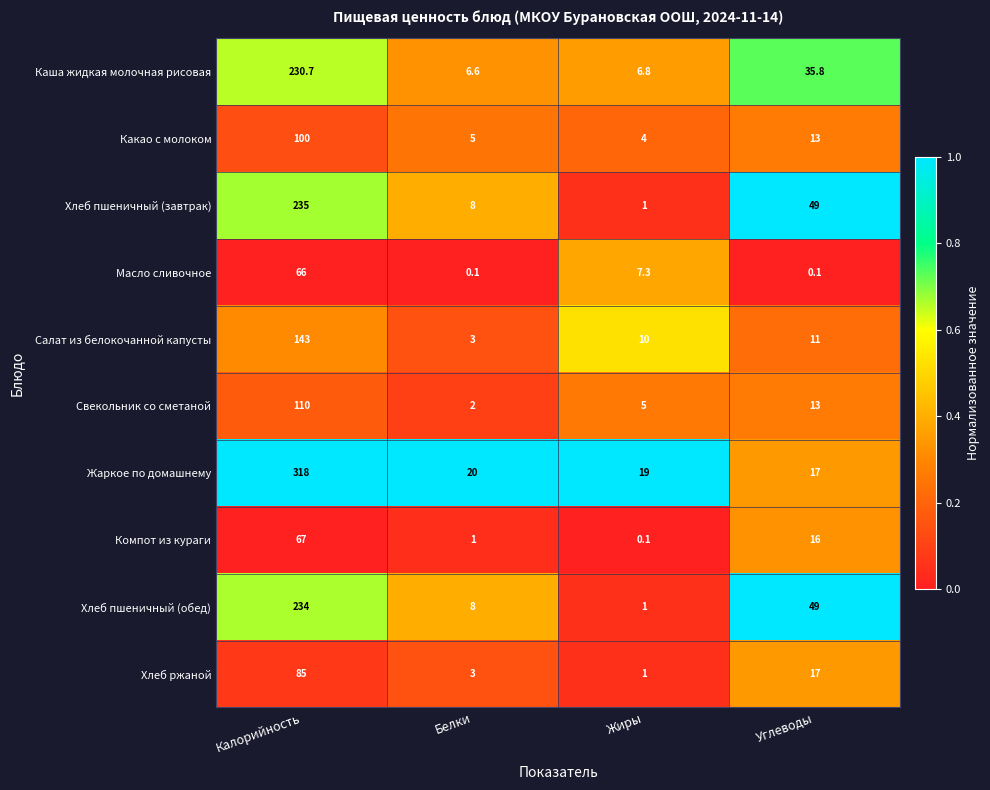

What is the total value across all series at Жиры?

55.2